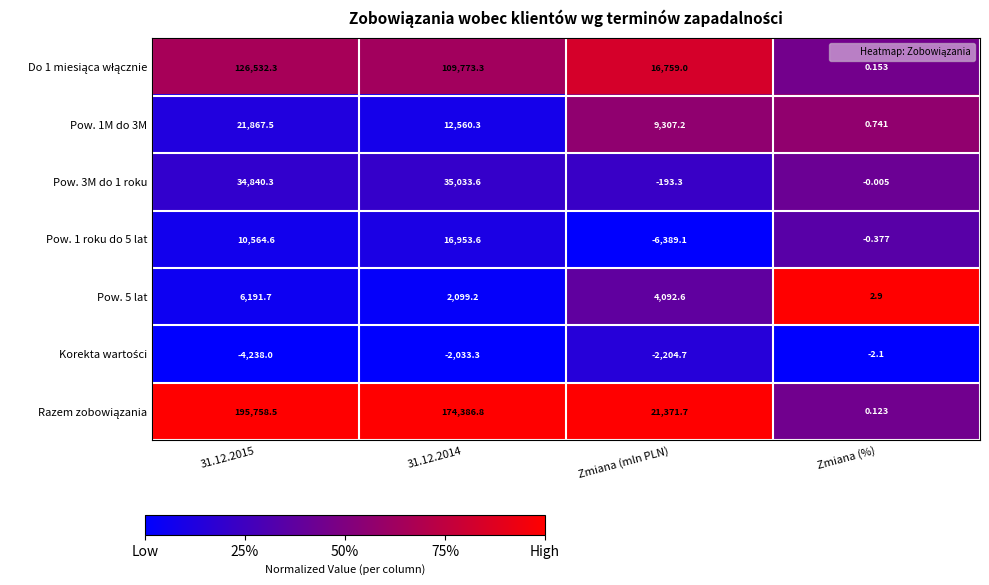

At which label is Pow. 5 lat closest to 3097?

Zmiana (mln PLN)